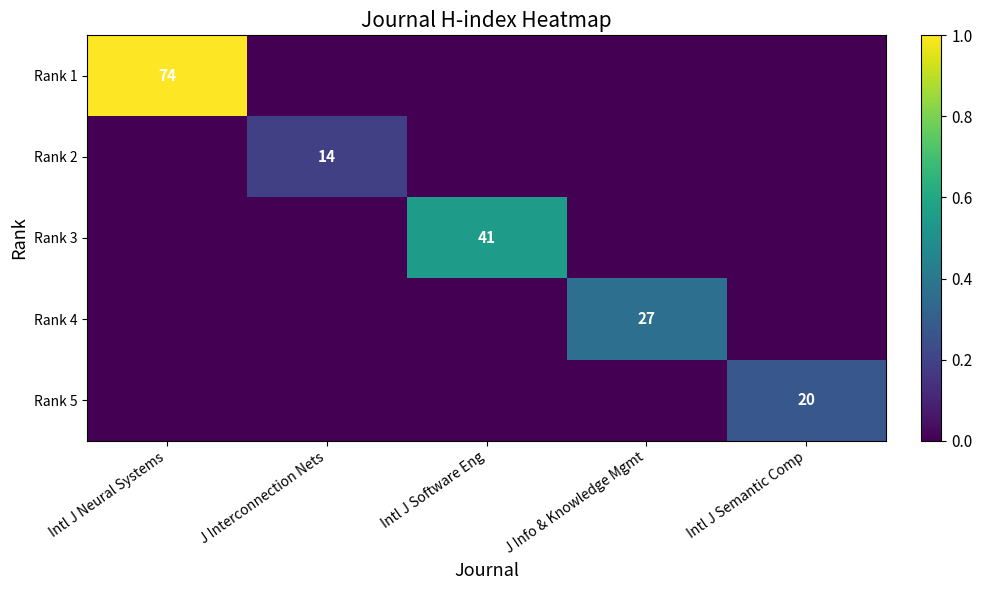

What is the maximum value for Rank 3?

0.6